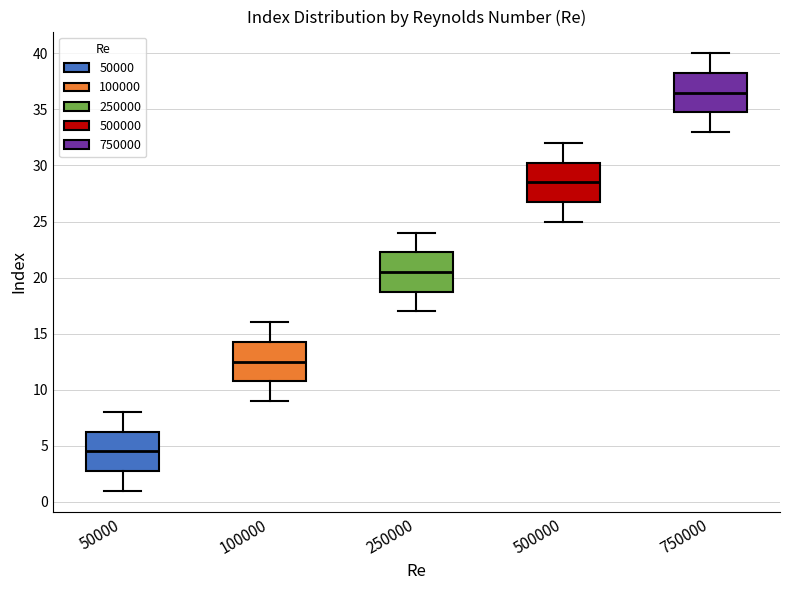

Reading left to right, transcribe this box plot: for each box, give where its median line is, the range the box spans, and where its two whiskers end, as read against the y-axis. The values are not printed on the chart, so give them approximately, as read against the axis.

50000: median 4.5, box 3.0 to 6.5, whiskers 1.0 to 8.0
100000: median 12.5, box 11.0 to 14.5, whiskers 9.0 to 16.0
250000: median 20.5, box 19.0 to 22.5, whiskers 17.0 to 24.0
500000: median 28.5, box 27.0 to 30.5, whiskers 25.0 to 32.0
750000: median 36.5, box 35.0 to 38.5, whiskers 33.0 to 40.0